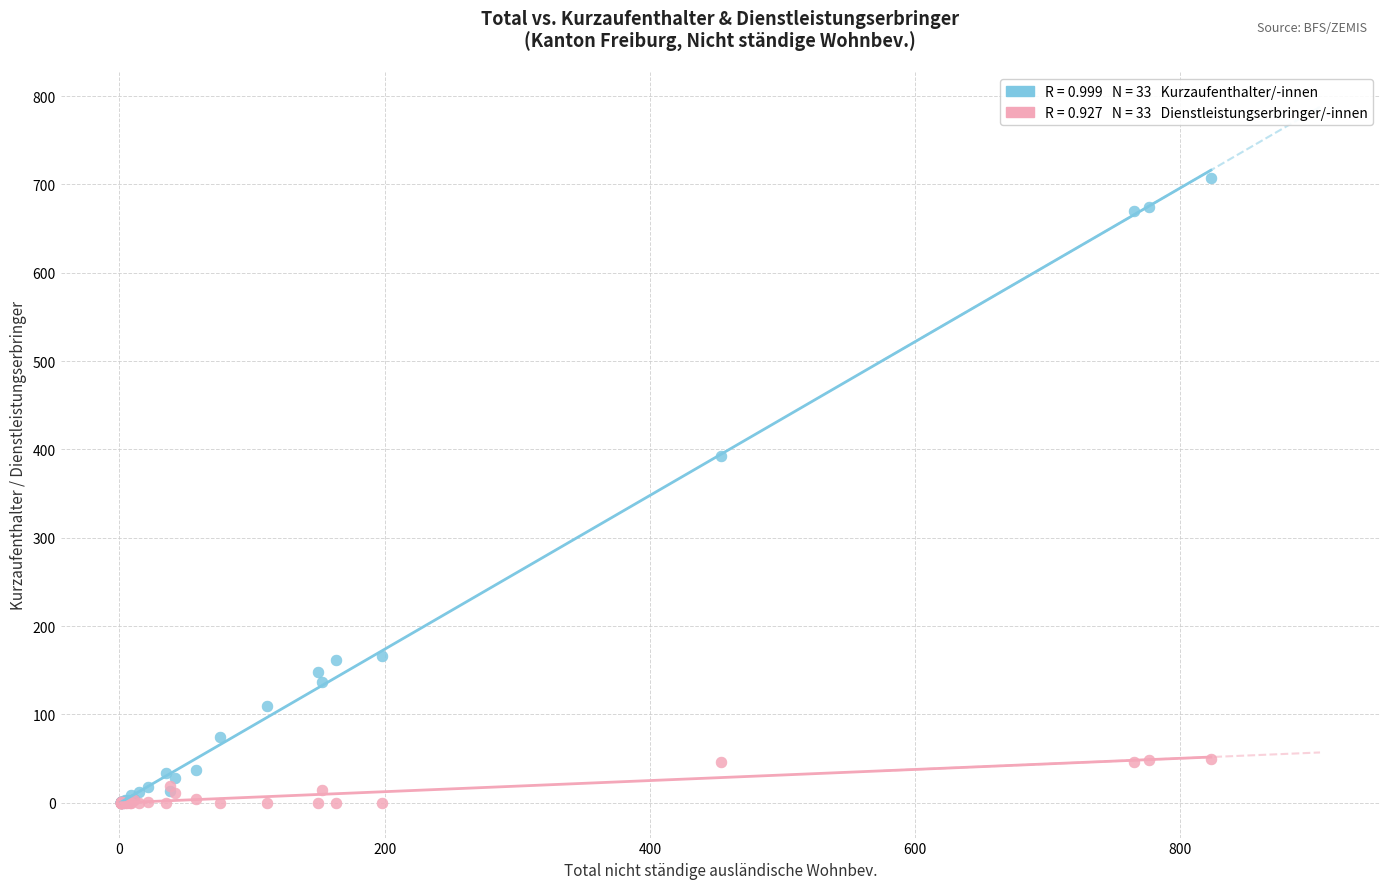

Across all series, what Y value is closest to 353?

393